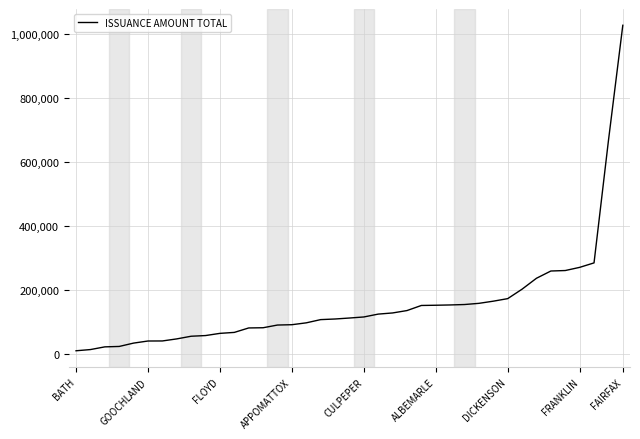

How many series are shown in this chart?

1